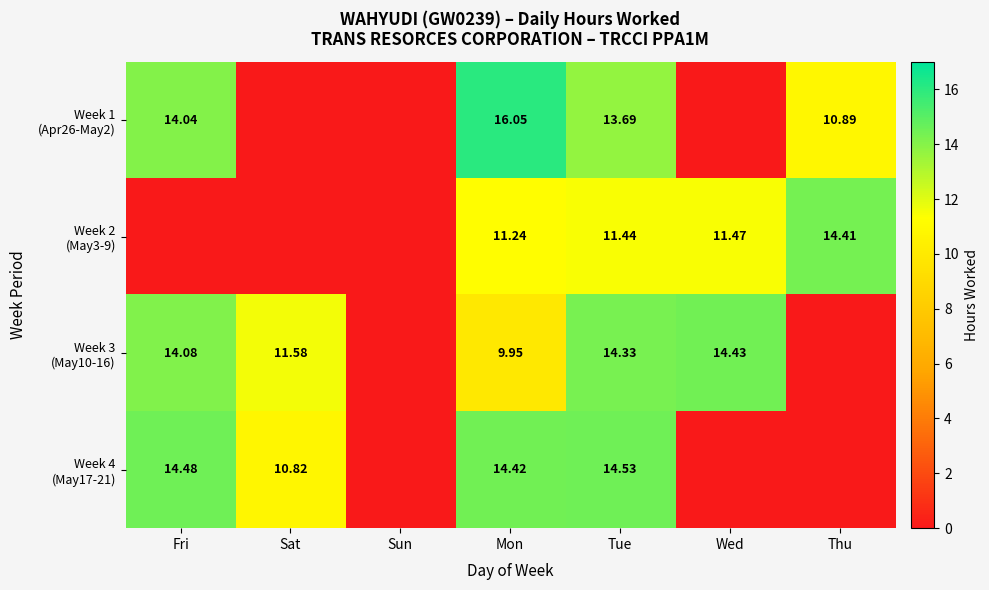

At which label does Week 4 (May17-21) reach its peak?

Tue